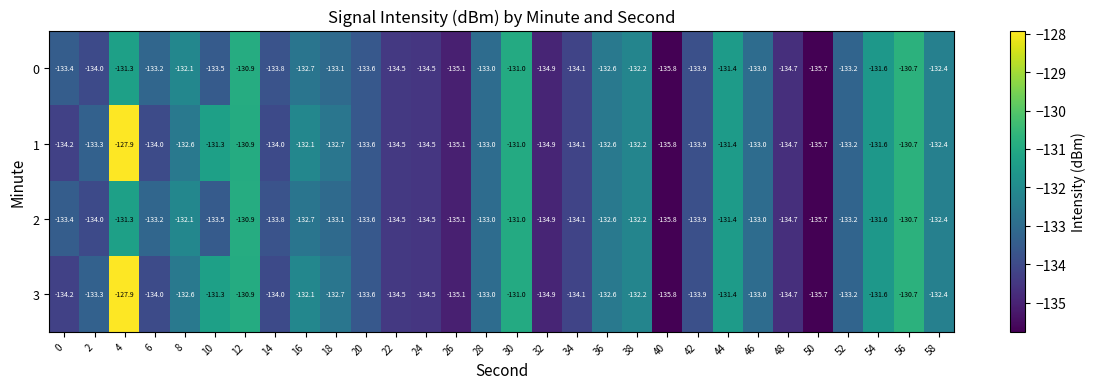

How many values in the 0 series are below -133?

17